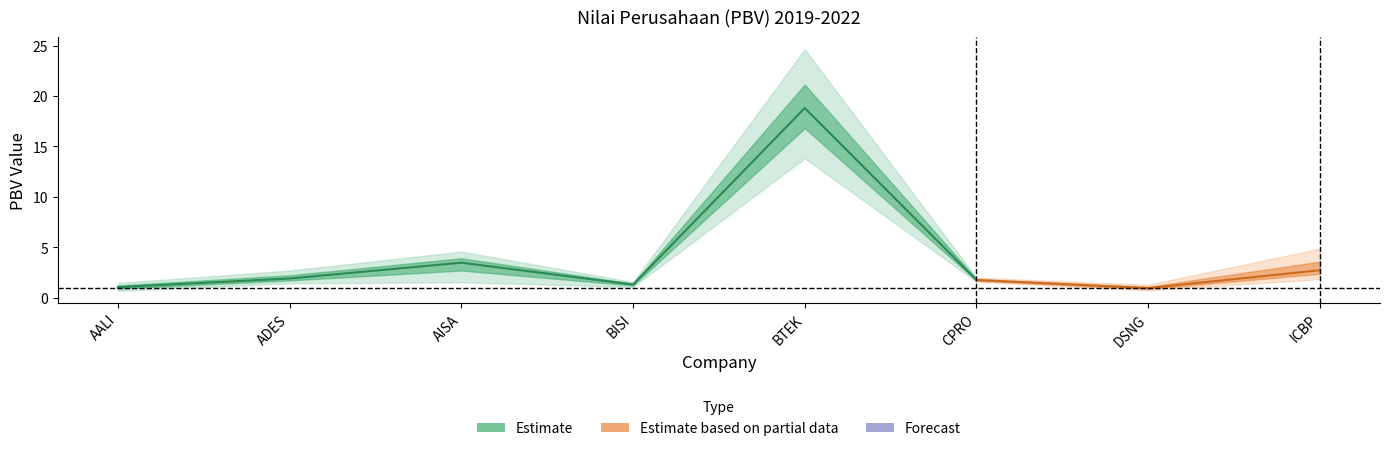

Does the chart display data point markers on the line(s)?

No